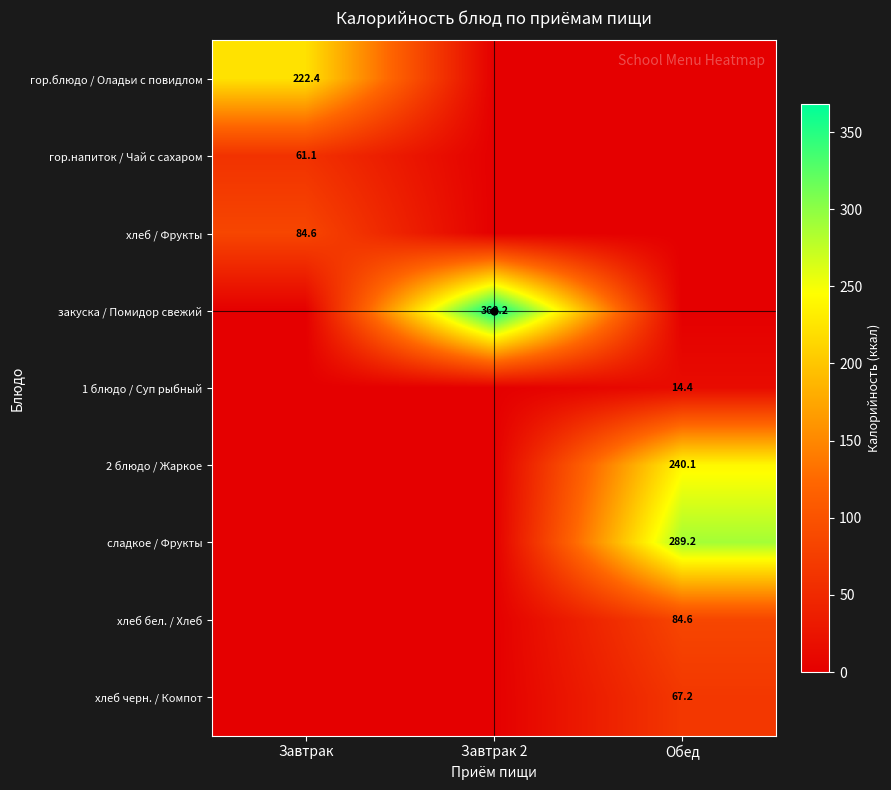

True or false: сладкое / Фрукты has a value of 289.2 at Обед.

True